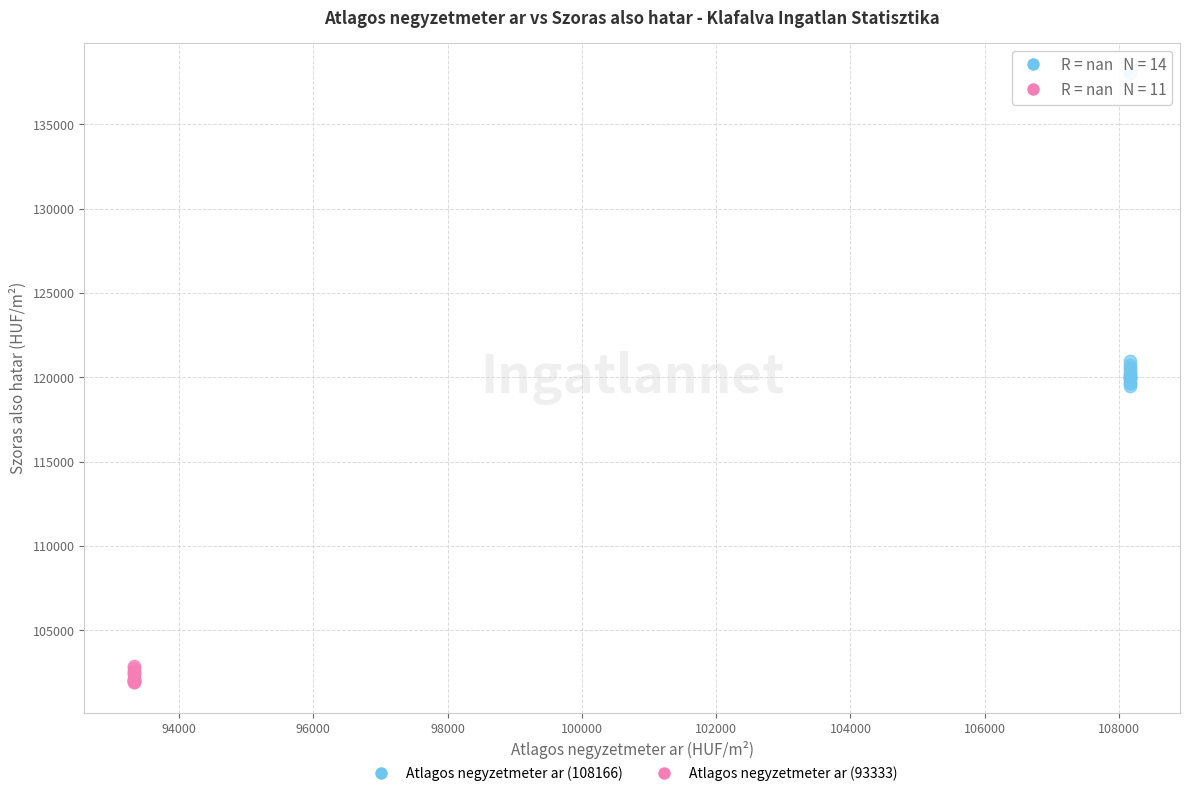

Which series contains the lowest Y value?

Atlagos negyzetmeter ar (93333)